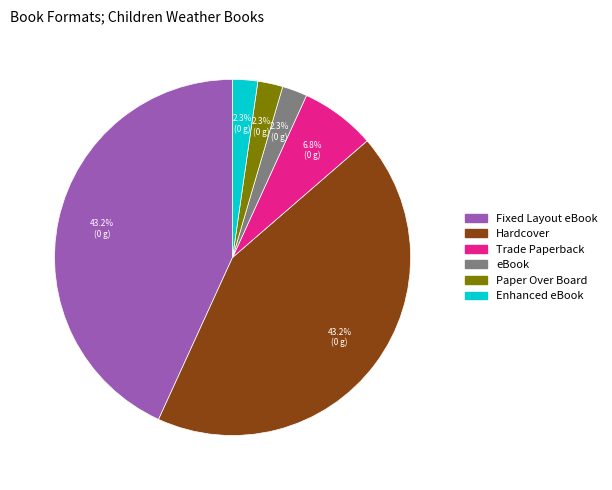

Approximately how many times larger is the value at Trade Paperback compared to Enhanced eBook?

3.0